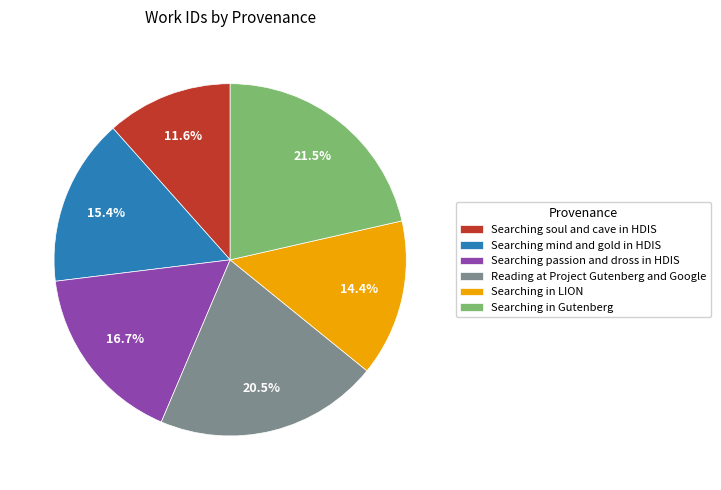

Count the number of slices in the pie.

6